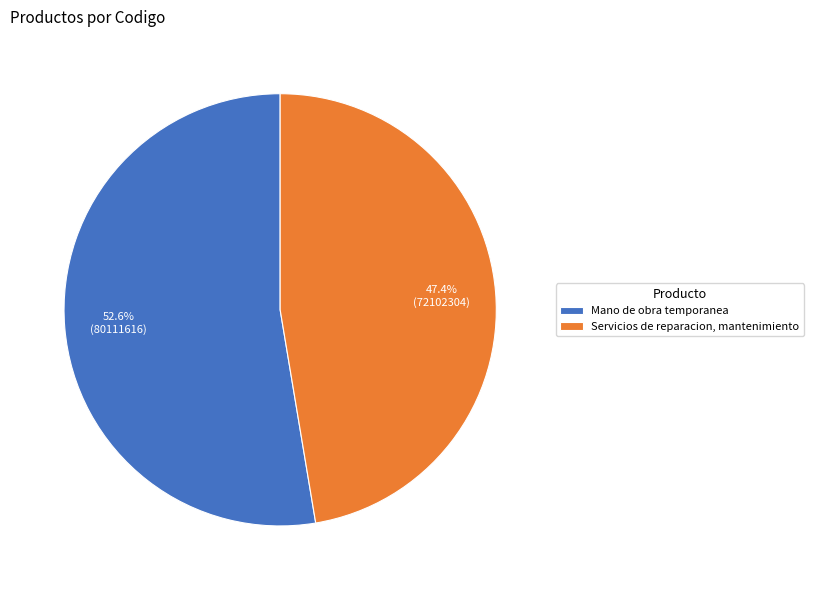

What portion of the pie excludes Mano de obra temporanea?

47.4%